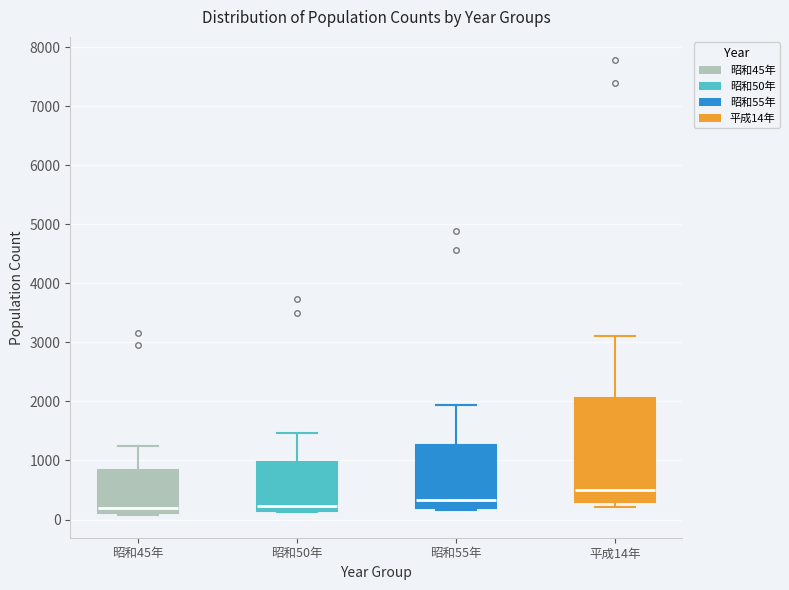

Reading left to right, read every box against the y-axis: the position of its median line, the range the box covers, and the ends of its whiskers. The values are not printed on the chart, so give them approximately, as read against the axis.

昭和45年: median 200, box 100 to 800, whiskers 100 (just below the box's lower edge) to 1200
昭和50年: median 200 (just above the box's lower edge), box 200 to 1000, whiskers 100 to 1500
昭和55年: median 300, box 200 to 1300, whiskers 200 (just below the box's lower edge) to 1900
平成14年: median 500, box 300 to 2100, whiskers 200 to 3100